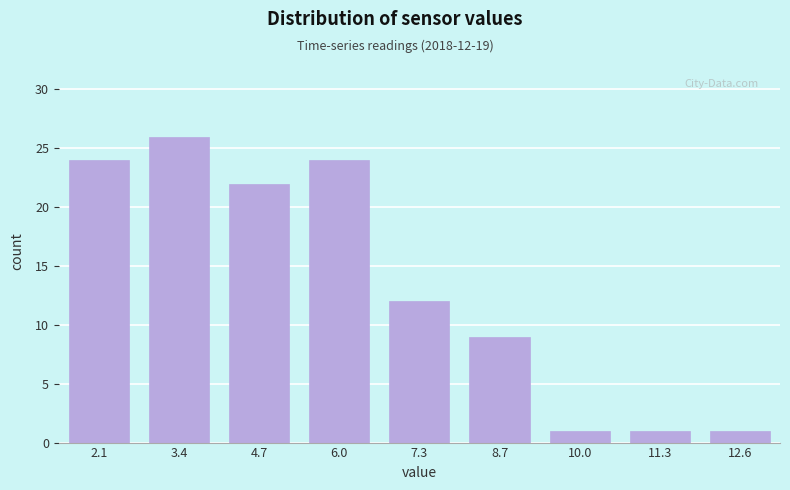

Reading left to right, extract all data points from this chart.

24	26	22	24	12	9	1	1	1